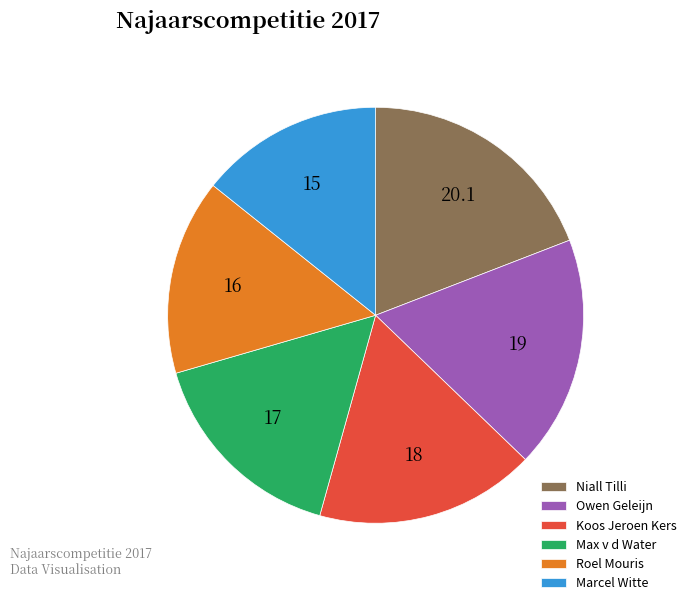

Which category has the smallest portion of the pie?

Marcel Witte